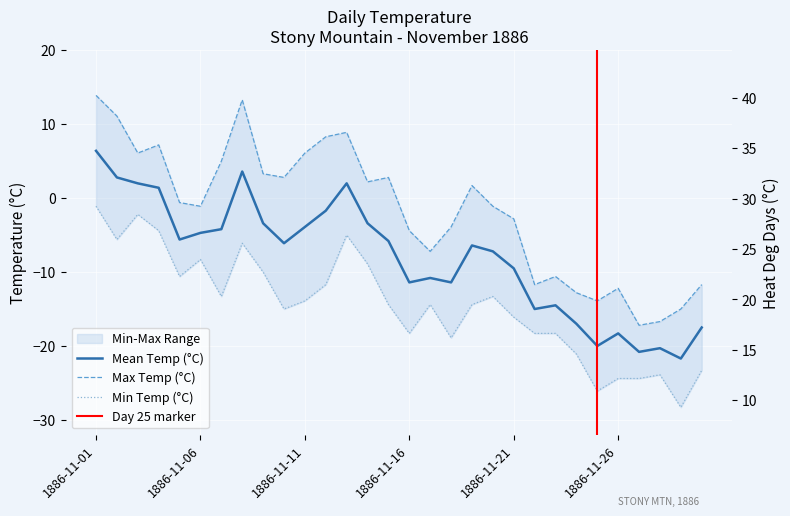

In Min Temp (°C), how many points are higher than both neighbors (excluding endpoints)?

7